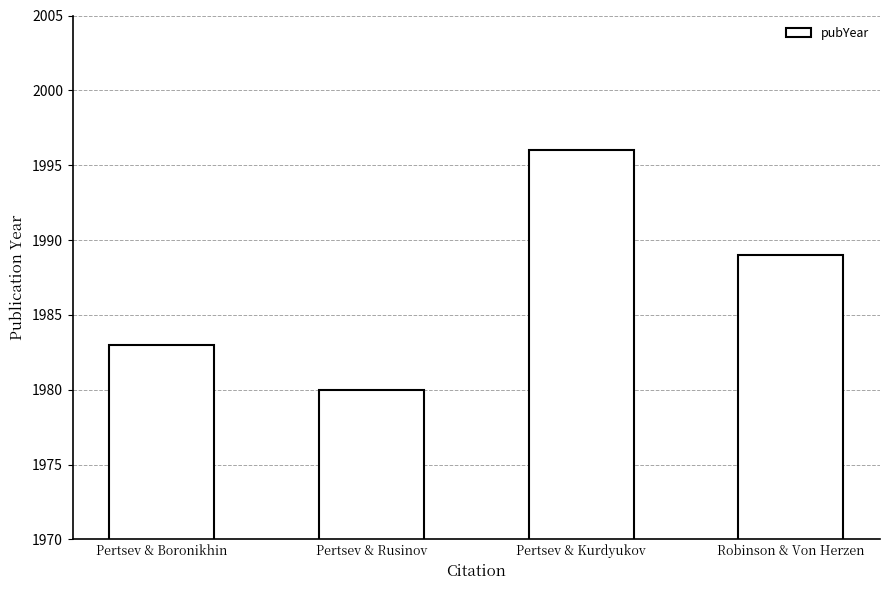

Rank the categories by value from lowest to highest.

Pertsev & Rusinov, Pertsev & Boronikhin, Robinson & Von Herzen, Pertsev & Kurdyukov